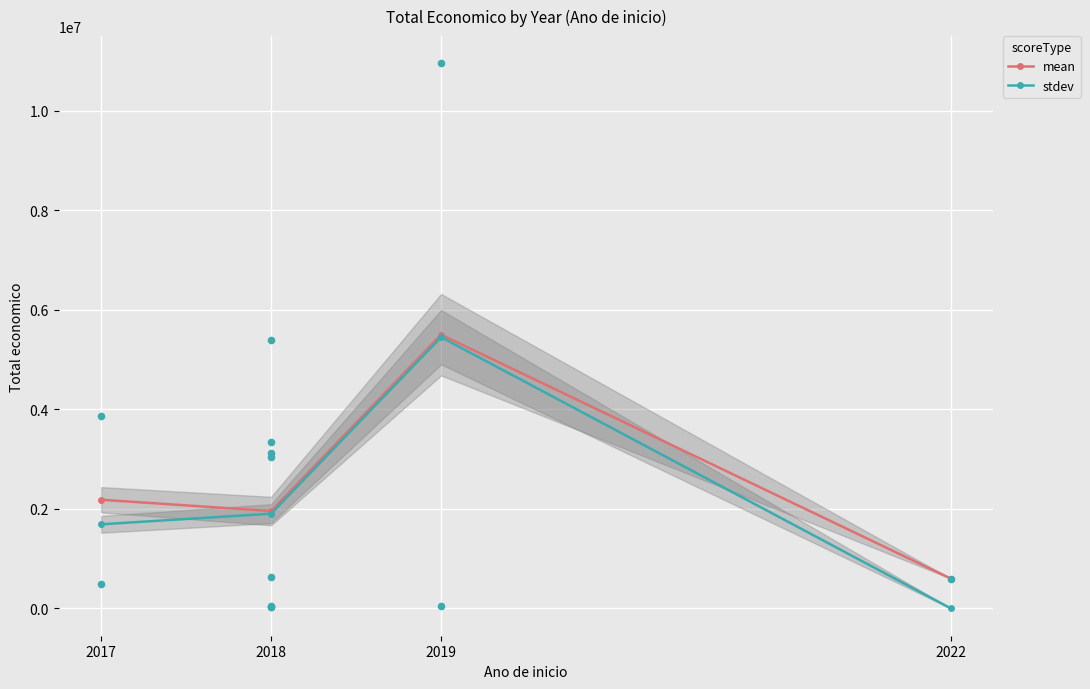

Which series contains the lowest Y value?

stdev